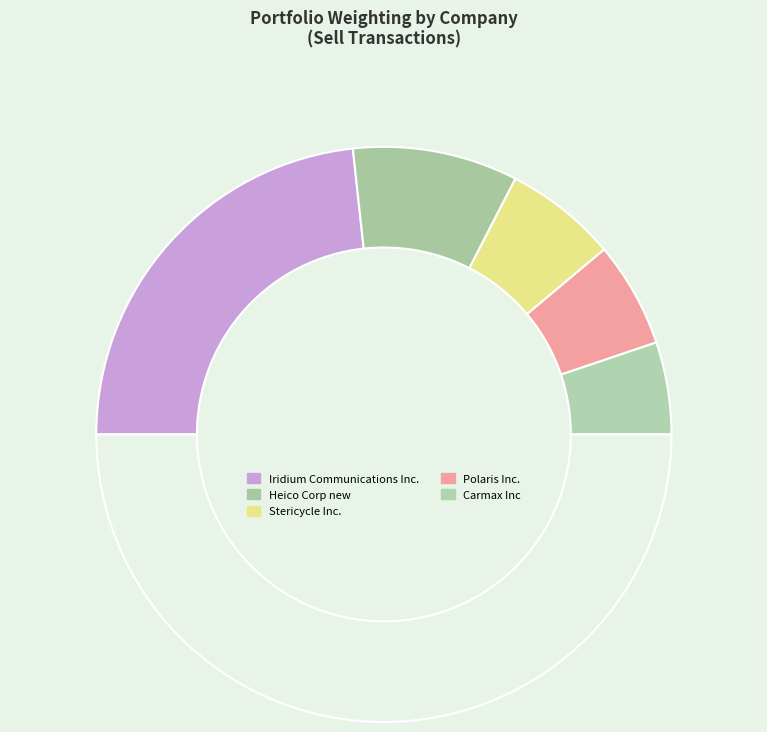

How many segments does this pie chart have?

6